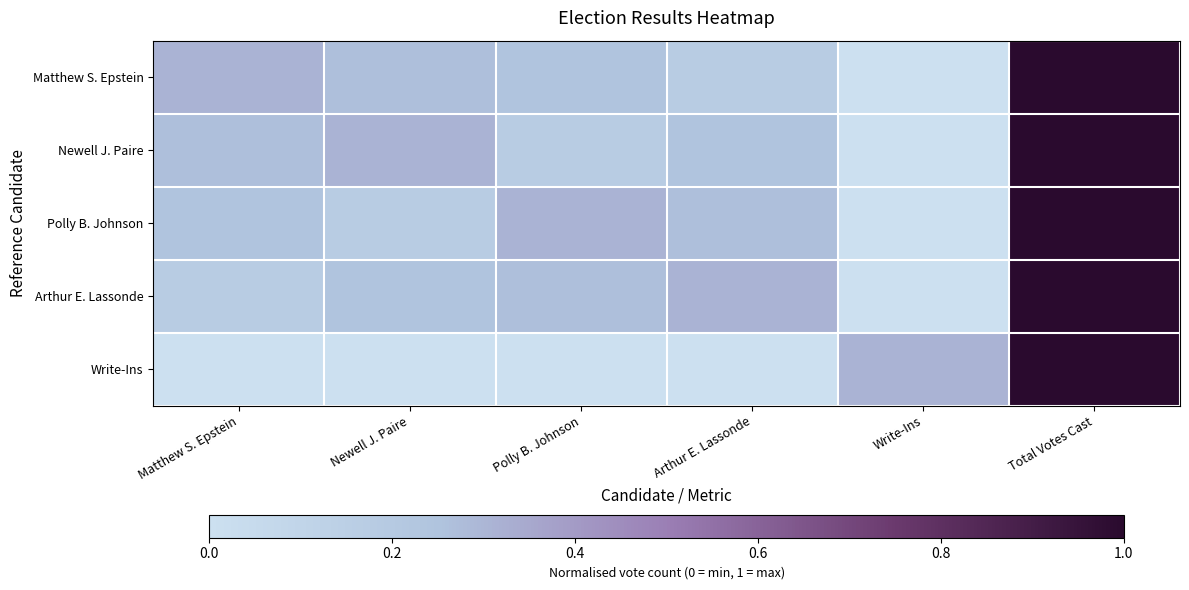

What is the spread (max minus min) of values at Write-Ins?

0.3